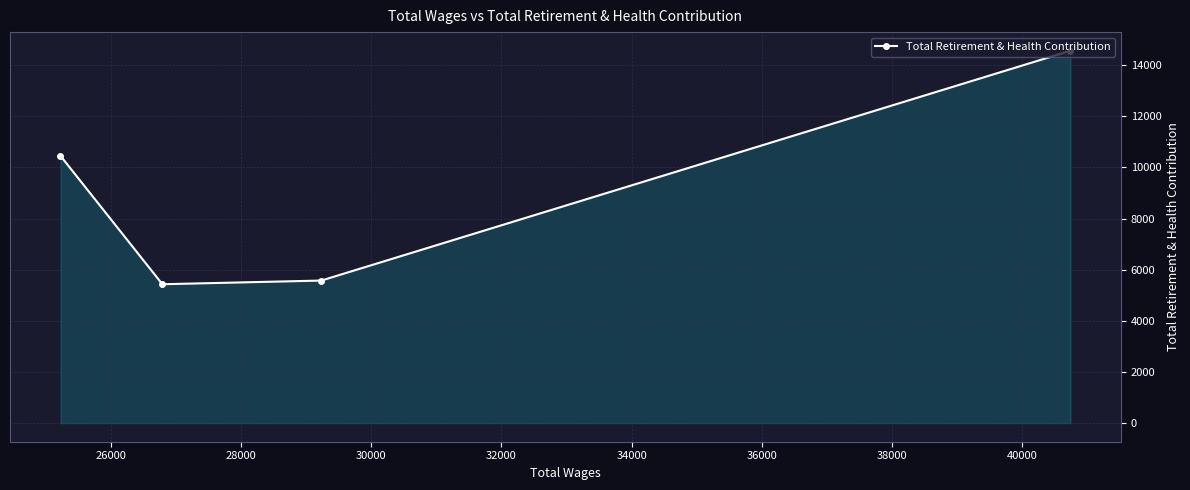

What is the maximum value shown in the chart?

14566